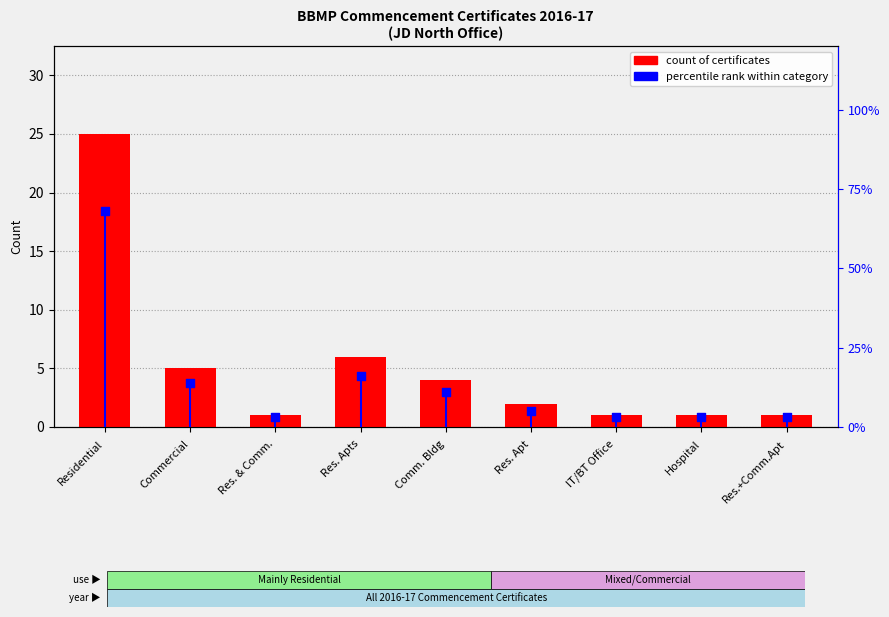

What are all the series names shown in the legend?

count of certificates, percentile rank within category